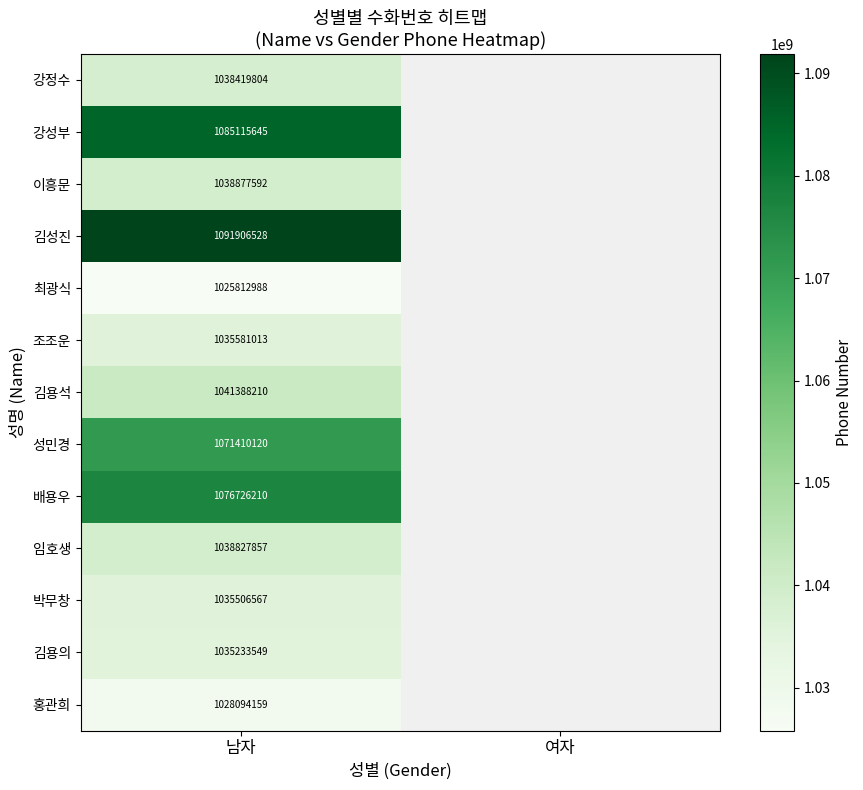

What is the difference between the highest and lowest values at 남자?

66093540